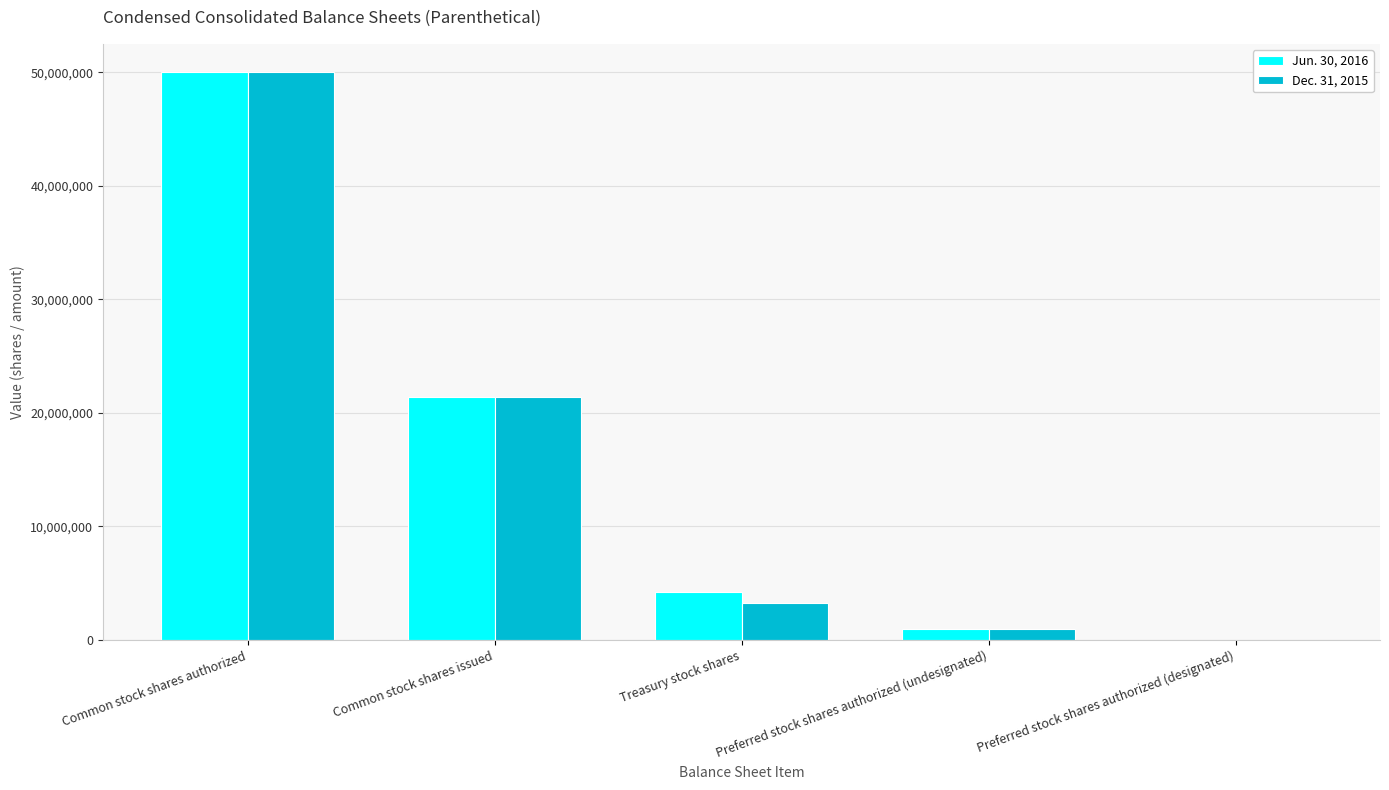

At which category is the sum across all series the highest?

Common stock shares authorized